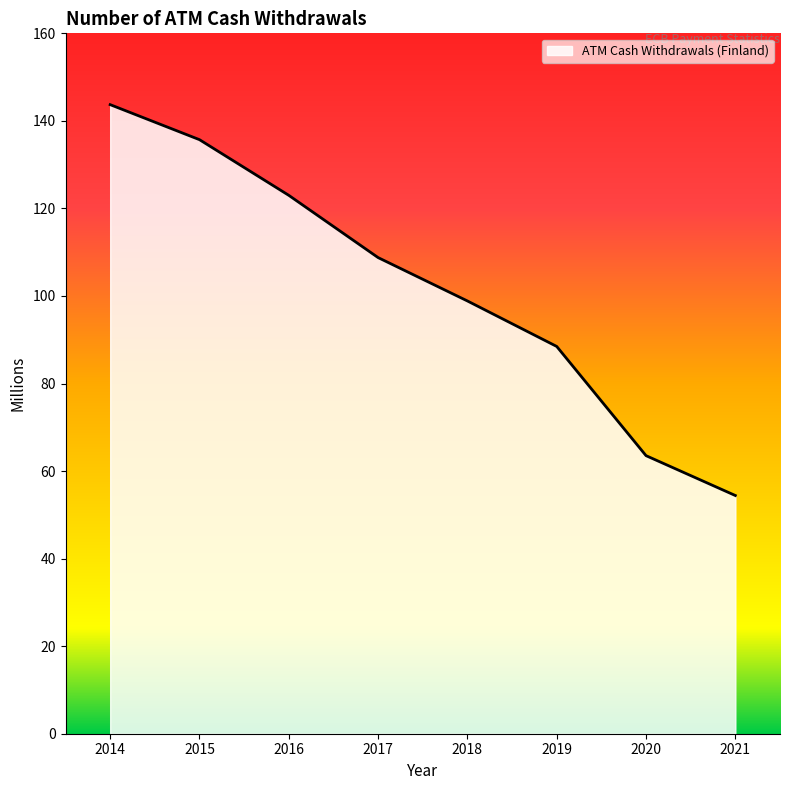

What is the change in value from 2014 to 2019?

-55.2